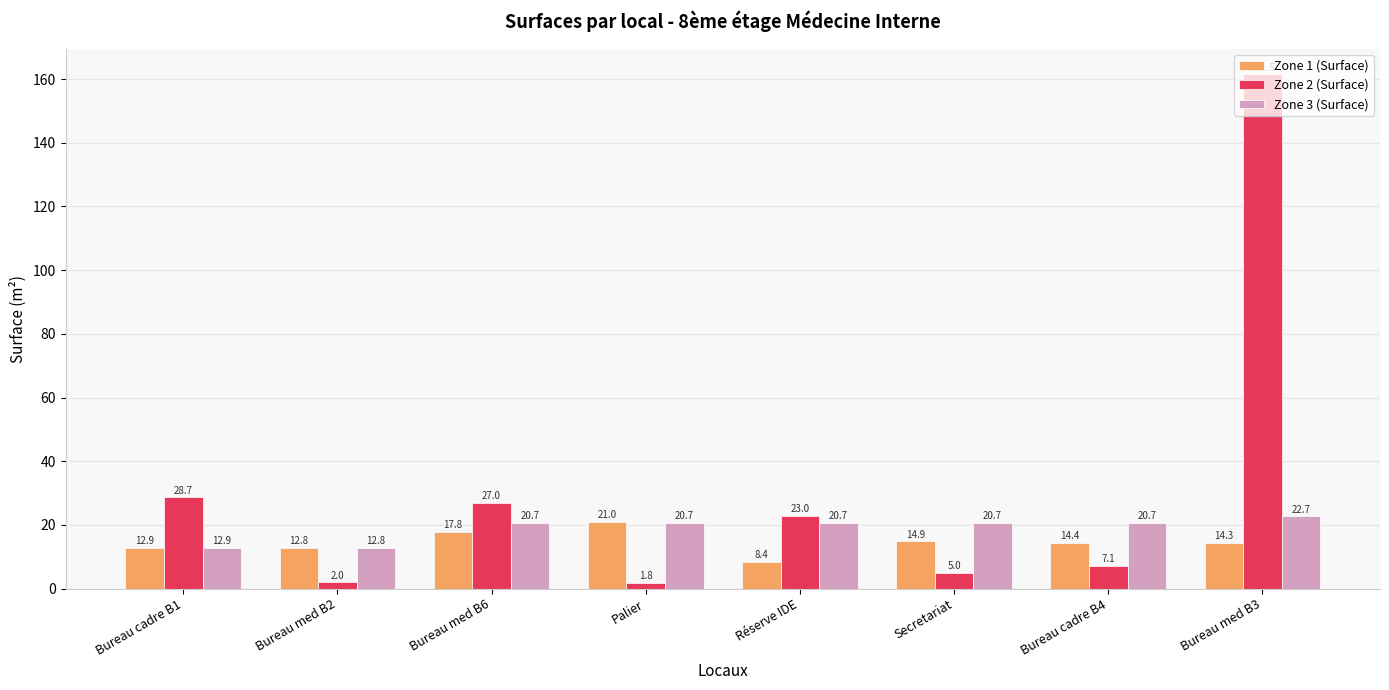

At Palier, list the series in order from largest to smallest.

Zone 1 (Surface), Zone 3 (Surface), Zone 2 (Surface)